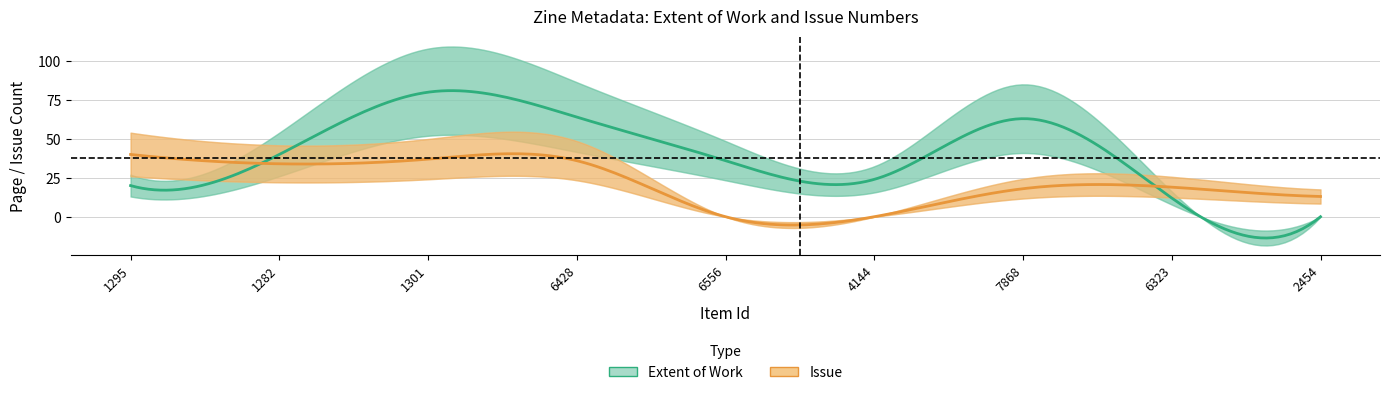

At which category does the chart reach its minimum across all series?

2454